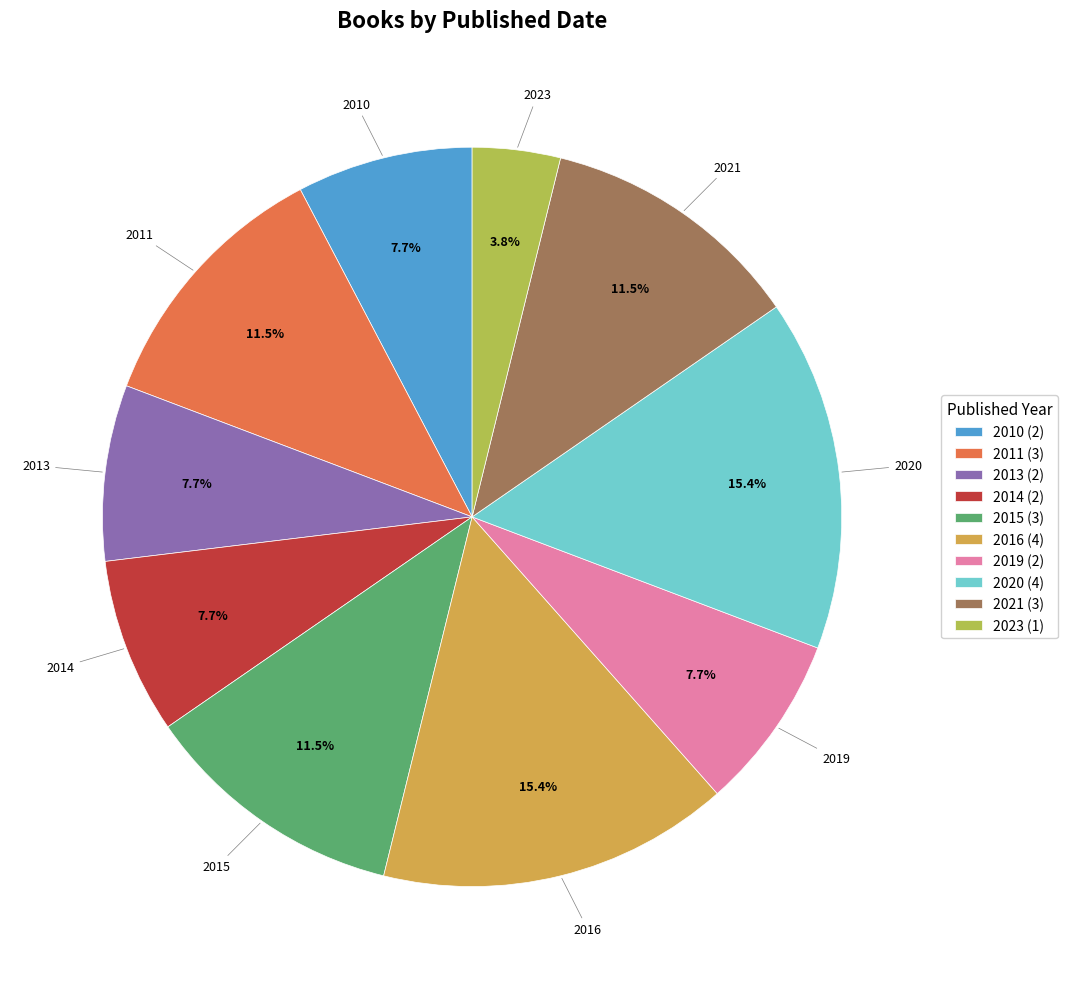

Between 2021 (3) and 2019 (2), which is larger?

2021 (3)